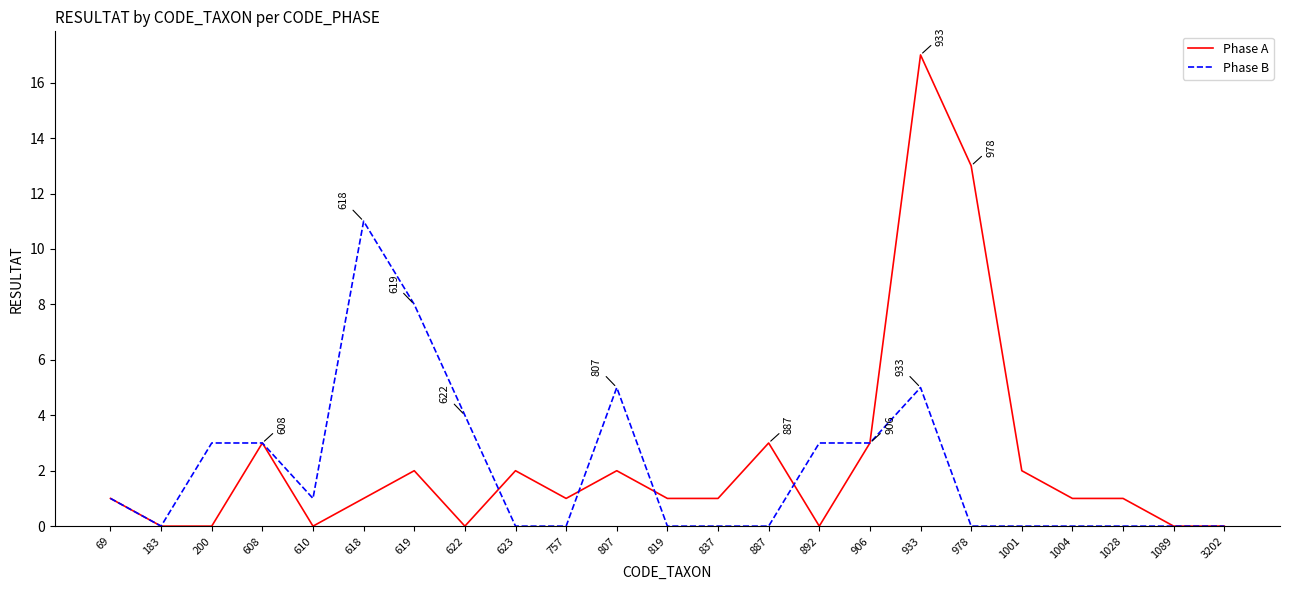

What is the sum of all Phase A values?

54